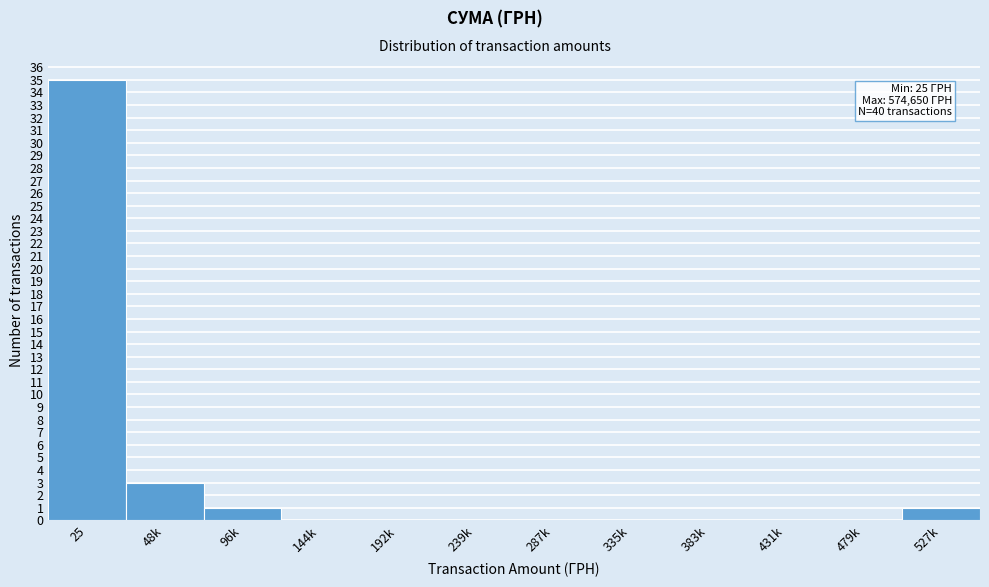

Reading right to left, extract all data points from this chart.

527k=1	479k=0	431k=0	383k=0	335k=0	287k=0	239k=0	192k=0	144k=0	96k=1	48k=3	25=35